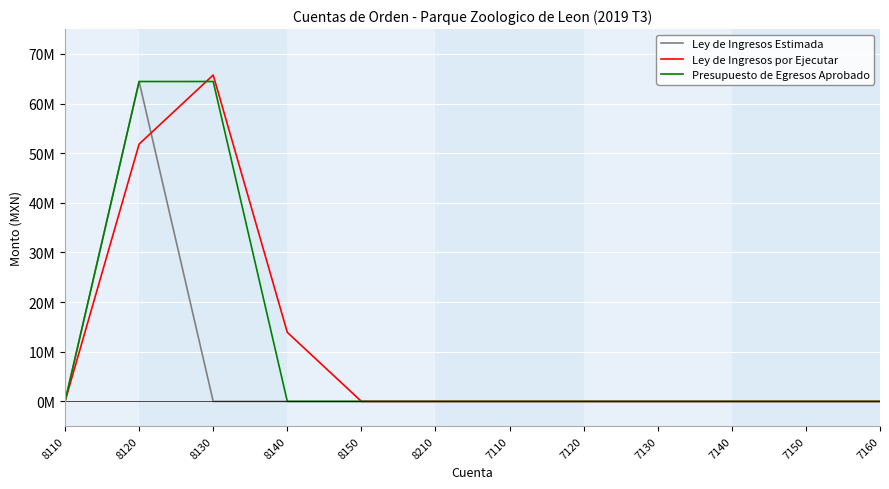

What is the label of the 2nd point from the right?

7150